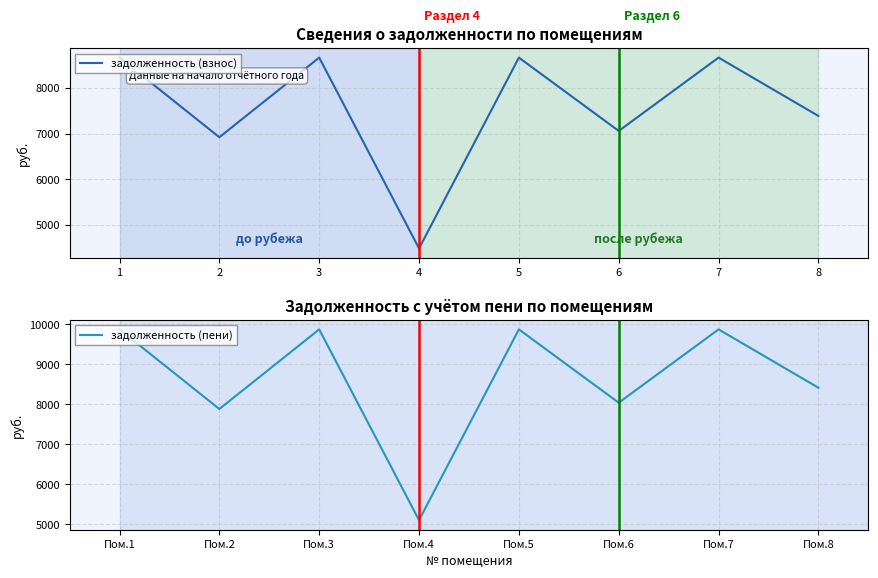

At how many categories does at least one series exceed 9070?

4